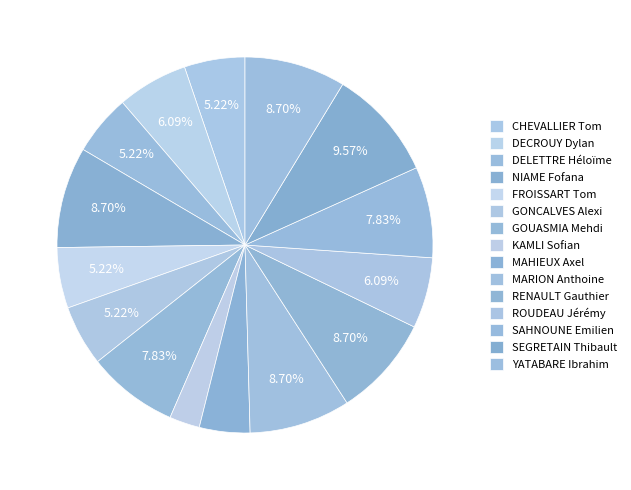

To the nearest percent, what percentage of the pie is YATABARE Ibrahim?

9%